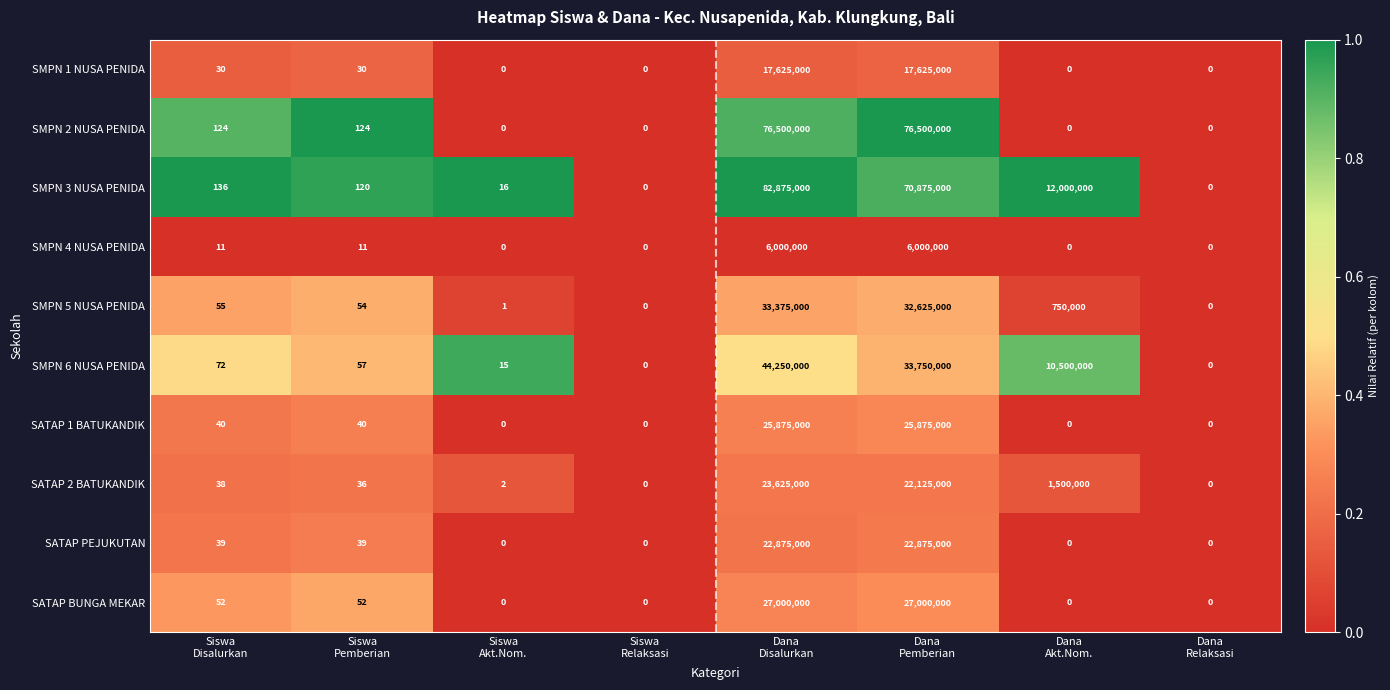

What is the average value of the SATAP BUNGA MEKAR series?

6750013